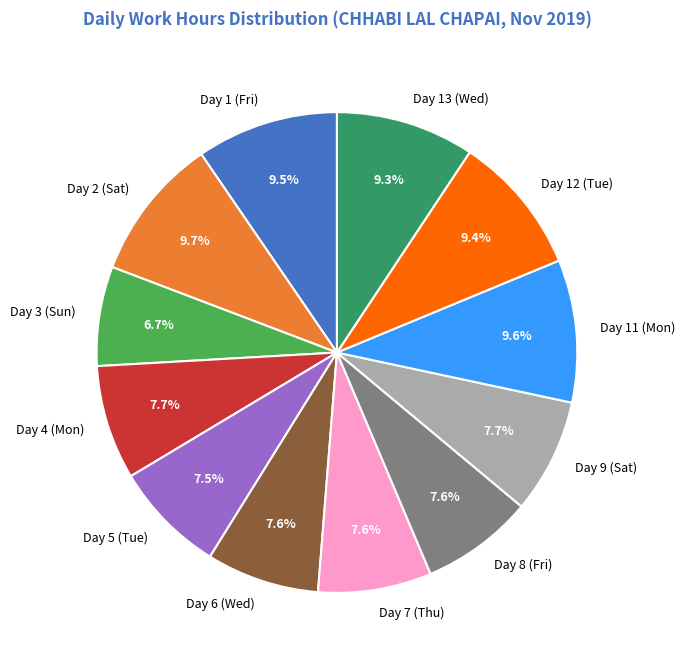

What is the smallest slice in the pie chart?

Day 3 (Sun)